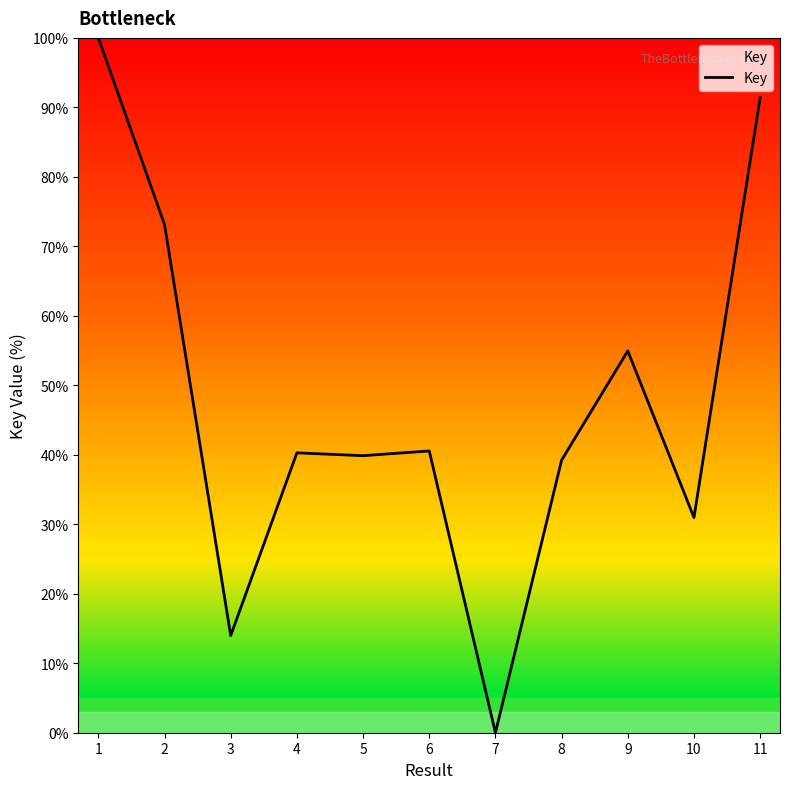

Is this an area chart (filled region under the line)?

No